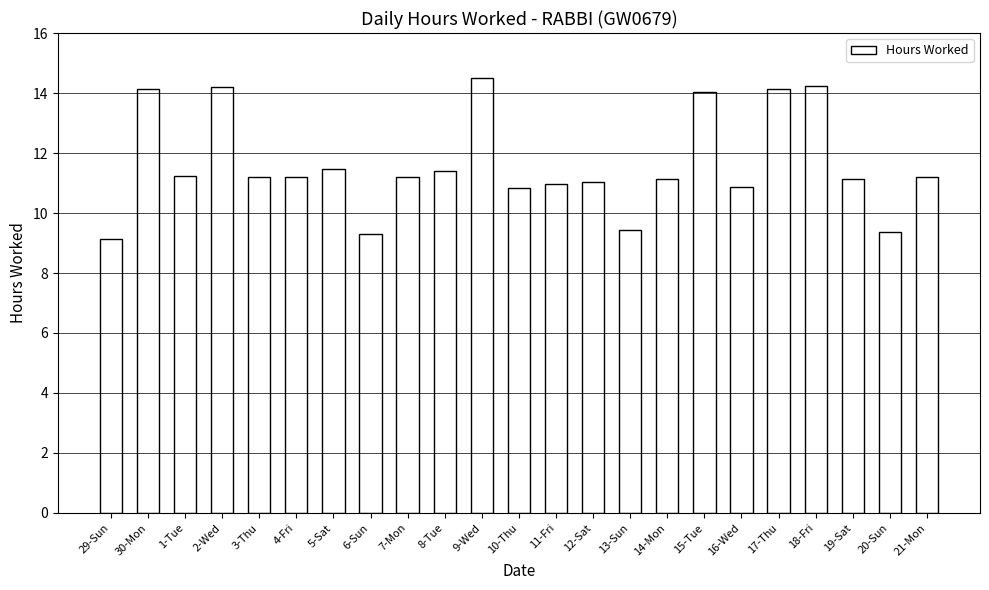

What is the average value?

11.6